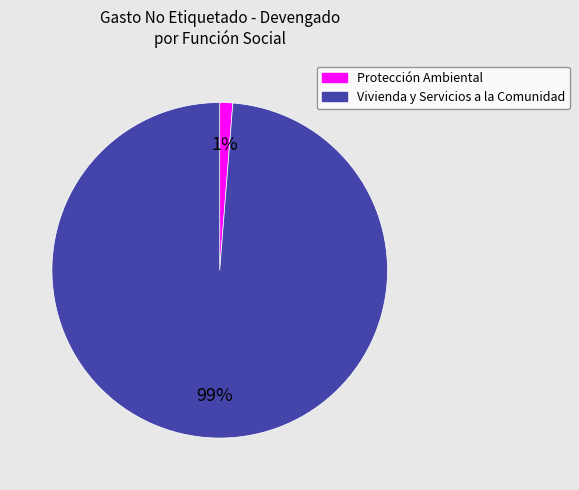

Which has a higher value, Vivienda y Servicios a la Comunidad or Protección Ambiental?

Vivienda y Servicios a la Comunidad